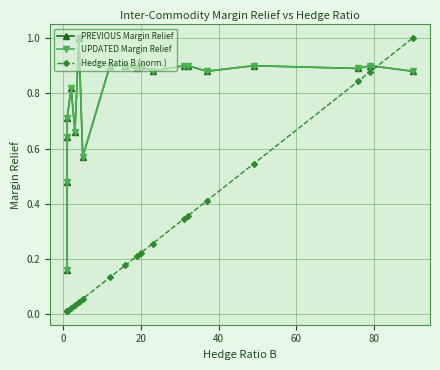

How many lines are shown in the chart?

3